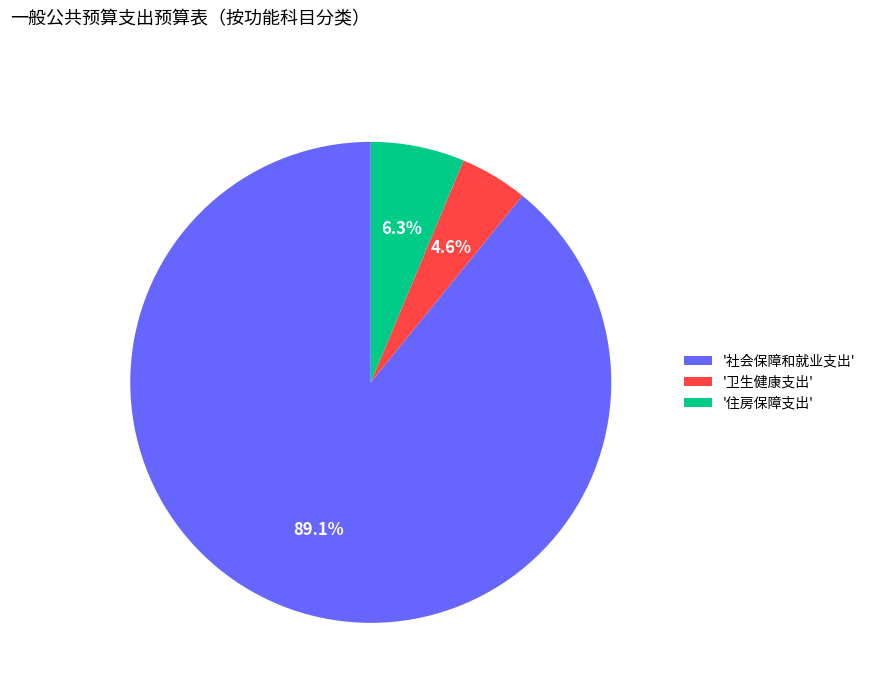

Which slice is the smallest?

'卫生健康支出'